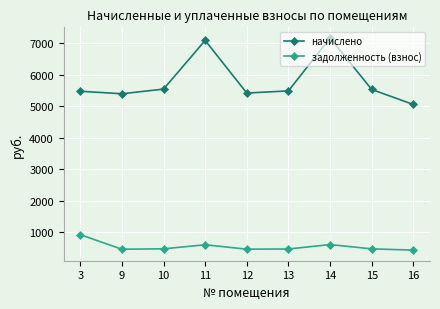

The value of начислено at 9 is 7678.7. True or false?

False